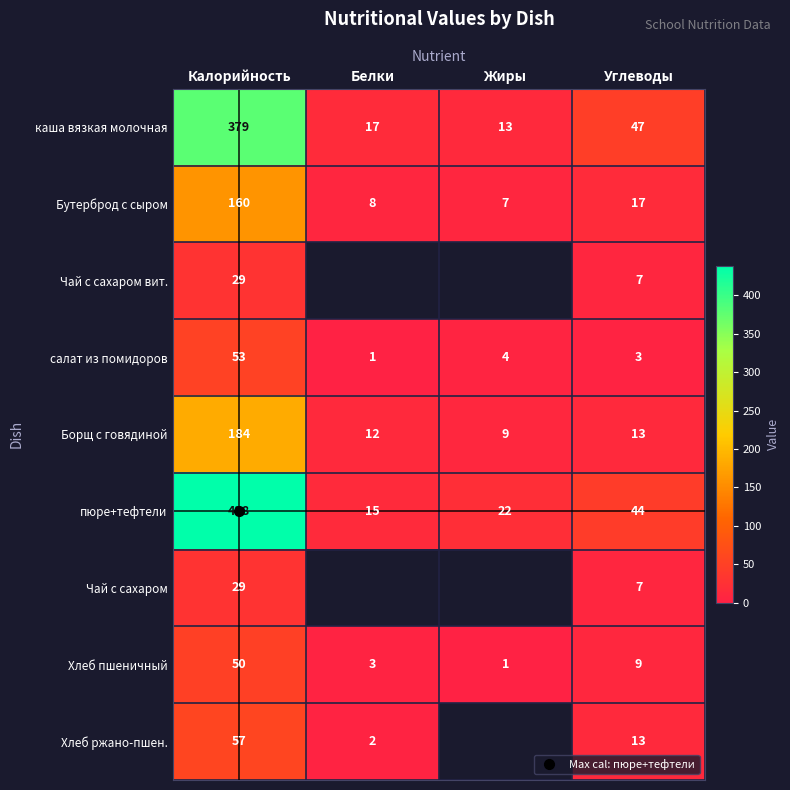

Which has a higher value, Калорийность or Белки?

Калорийность